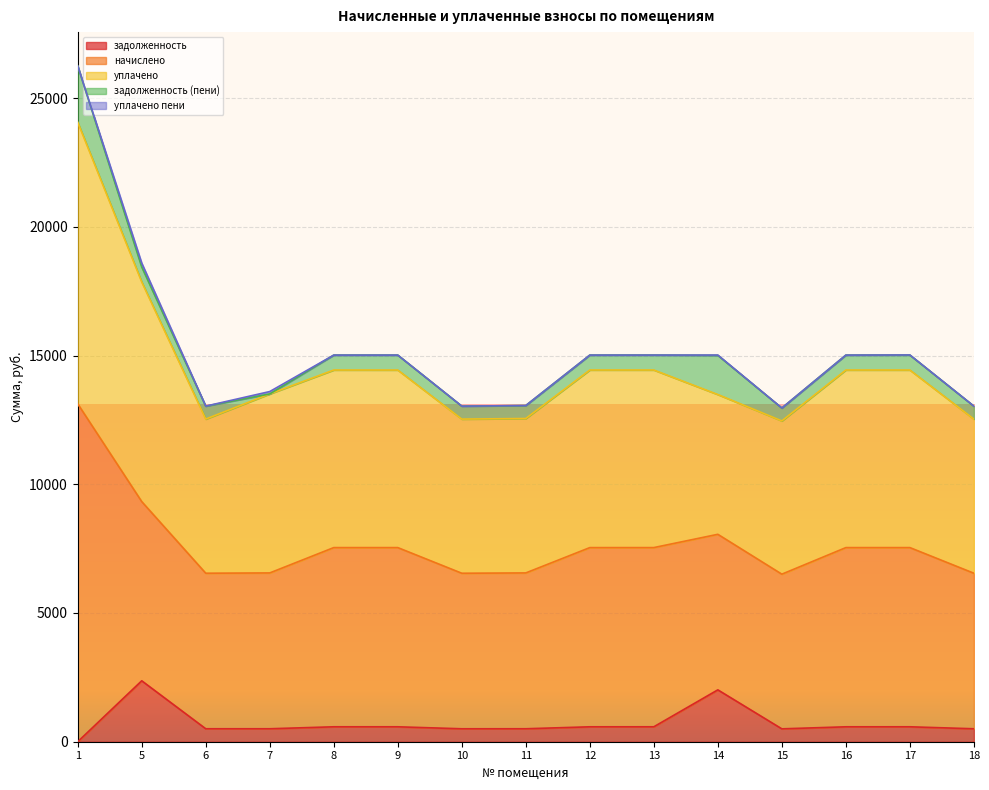

How many positive values does the задолженность series have?

14